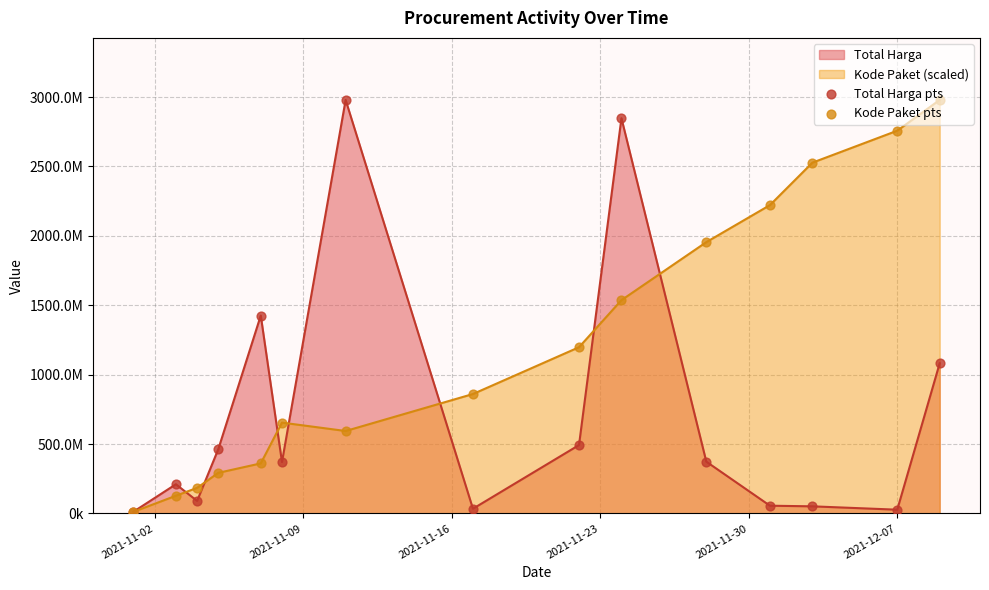

At how many categories does at least one series exceed 520780178?

11